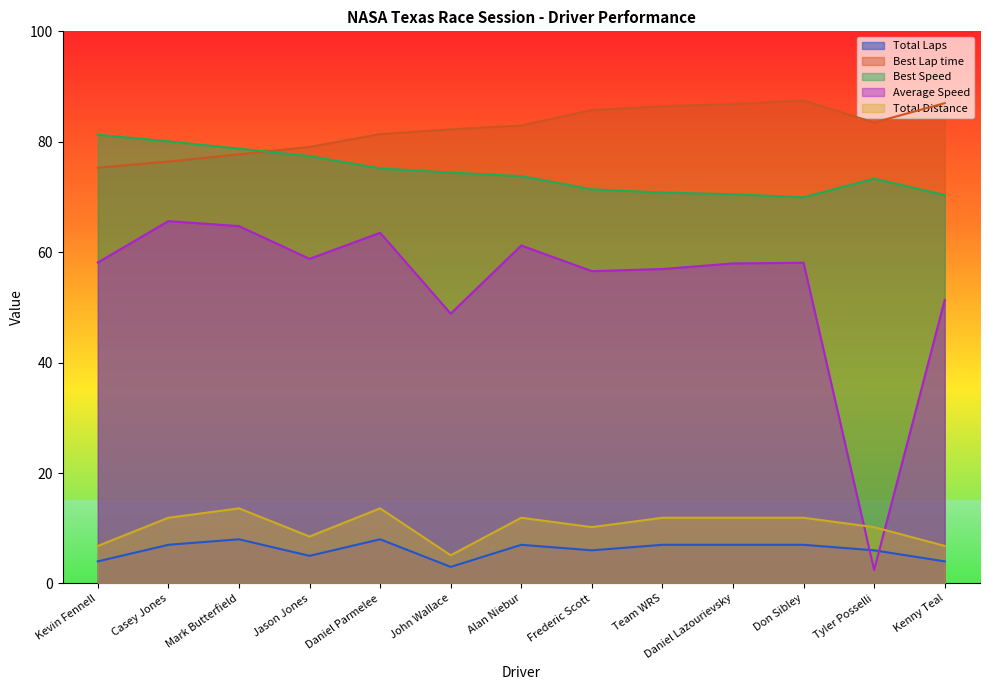

Which series has the widest spread of values?

Average Speed